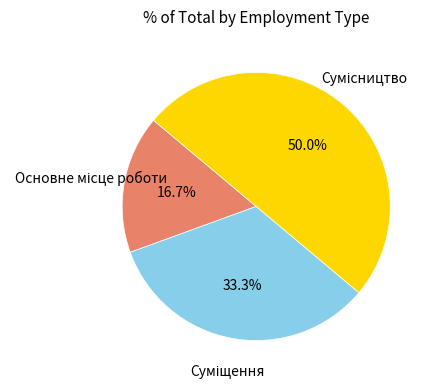

Rank the categories by value from lowest to highest.

Основне місце роботи, Суміщення, Сумісництво